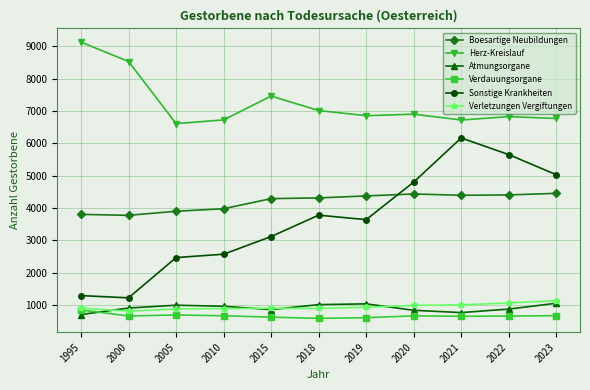

What is the difference between the highest and lowest values at 2020?

6239